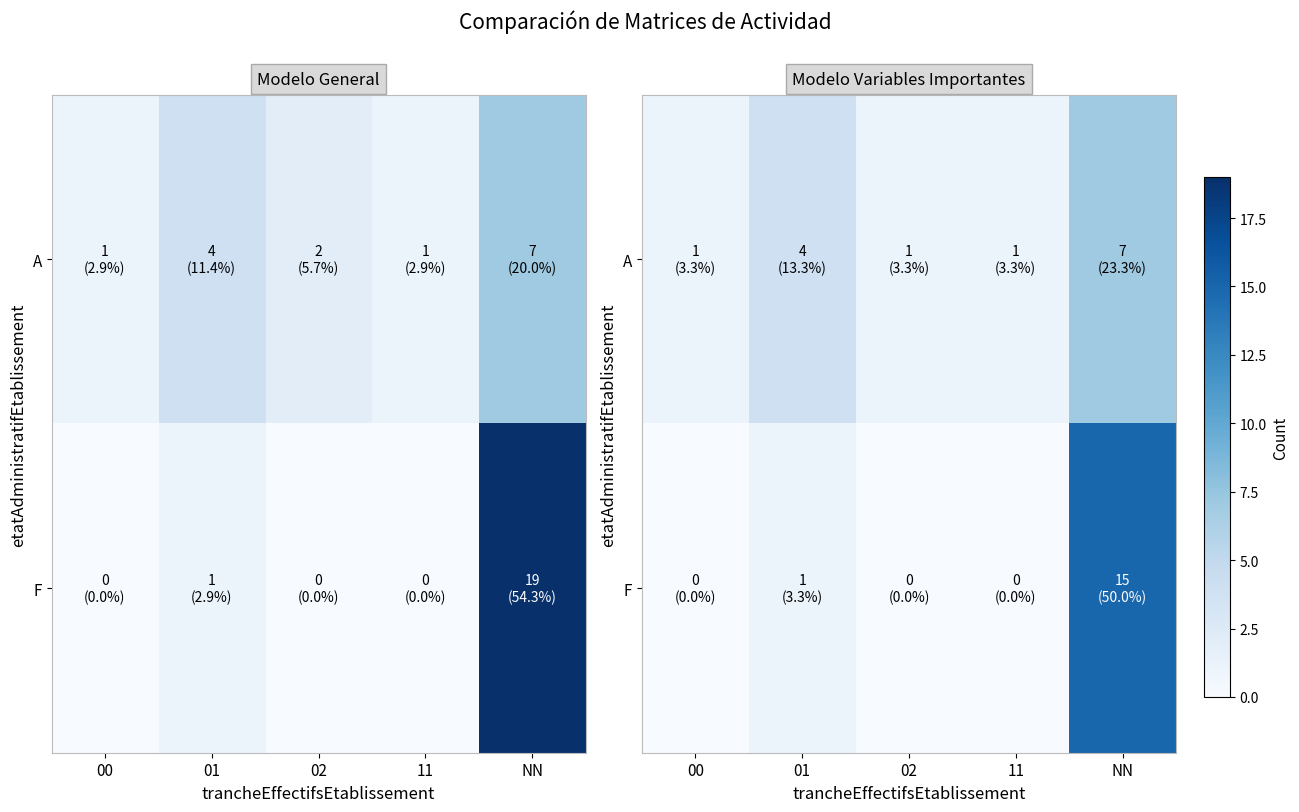

How many data points does each series have?

5